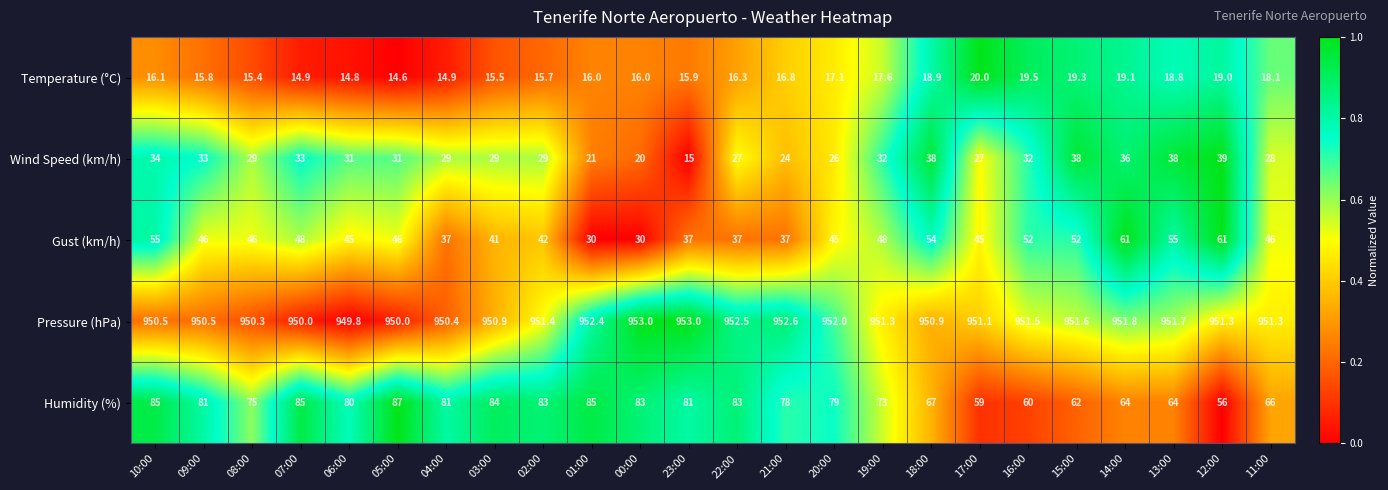

Which series has the largest total across all categories?

Pressure (hPa)